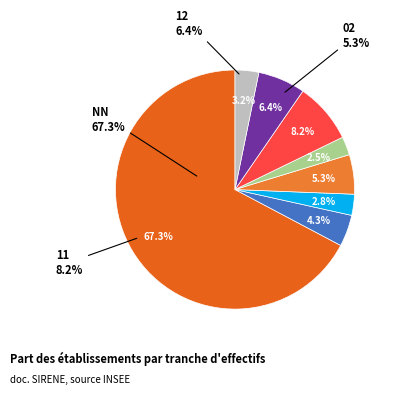

What percentage is NOT represented by 01?

97.2%